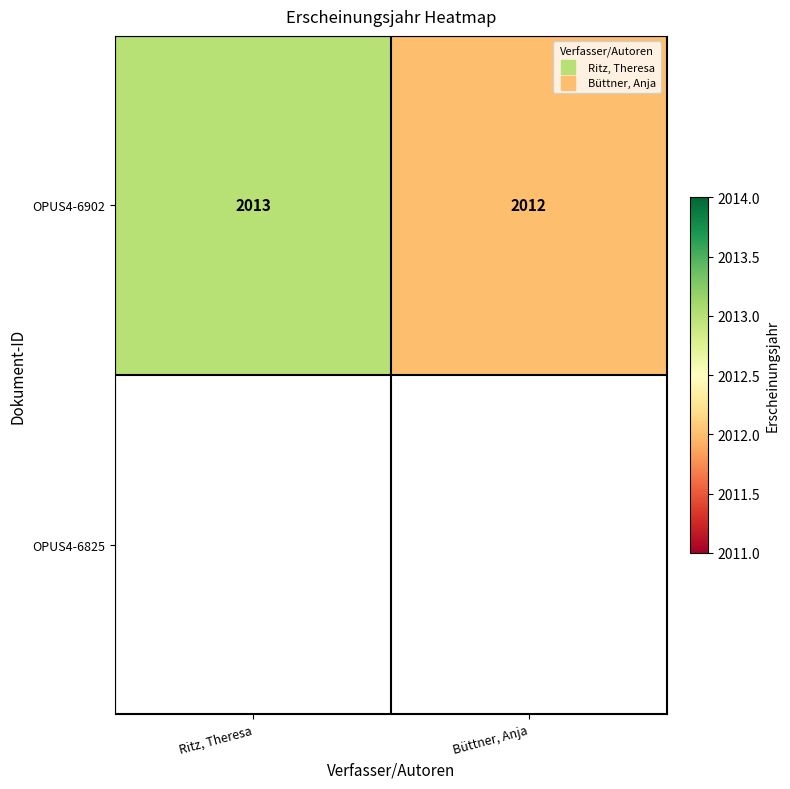

Between Büttner, Anja and Ritz, Theresa, which is larger?

Ritz, Theresa